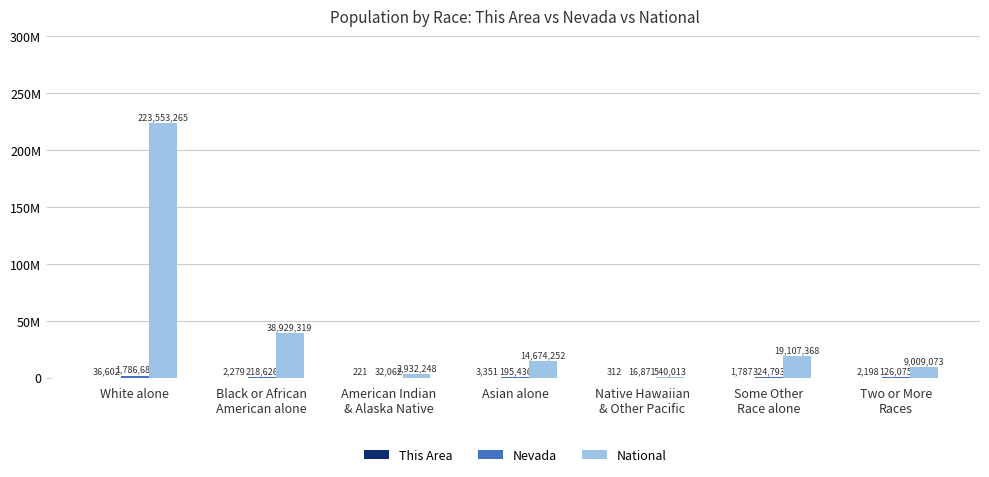

At which category is the sum across all series the highest?

White alone